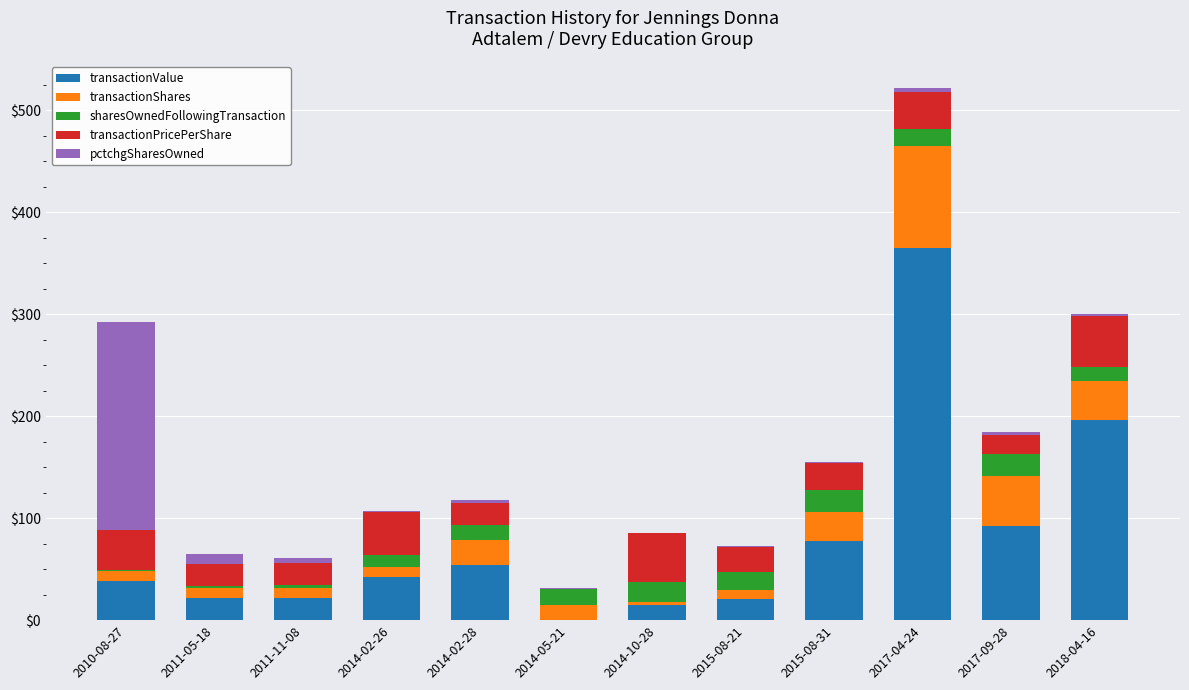

At which category is the sum across all series the highest?

2017-04-24